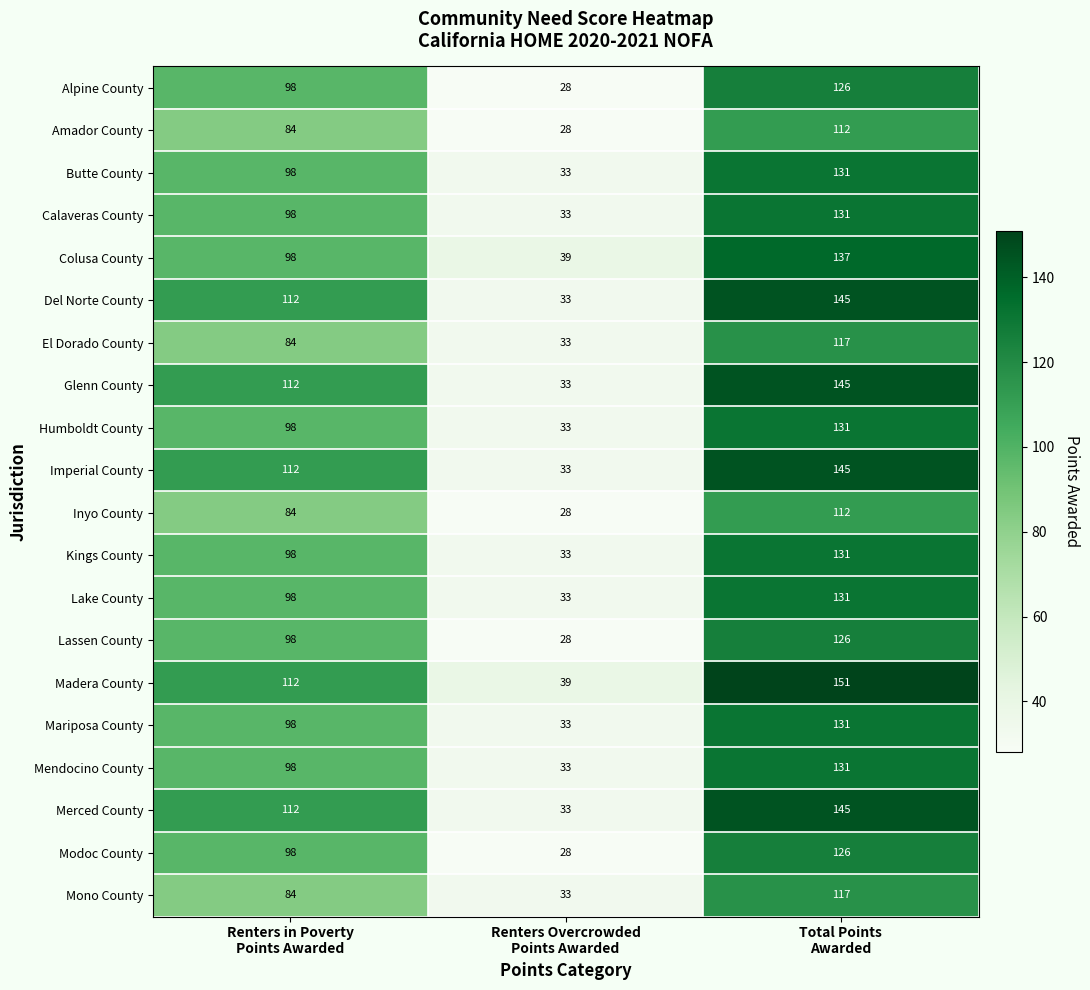

What is the average value of the Del Norte County series?

97